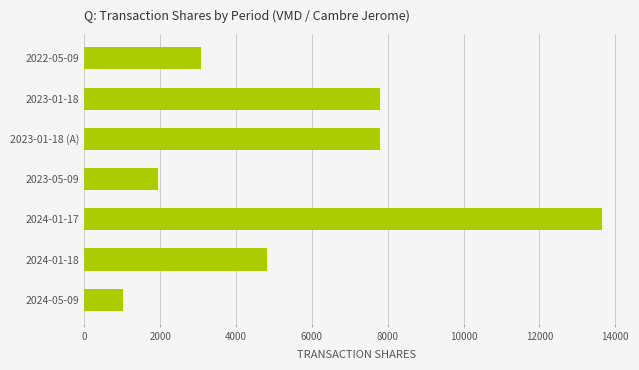

Between 2023-01-18 (A) and 2023-05-09, which is larger?

2023-01-18 (A)